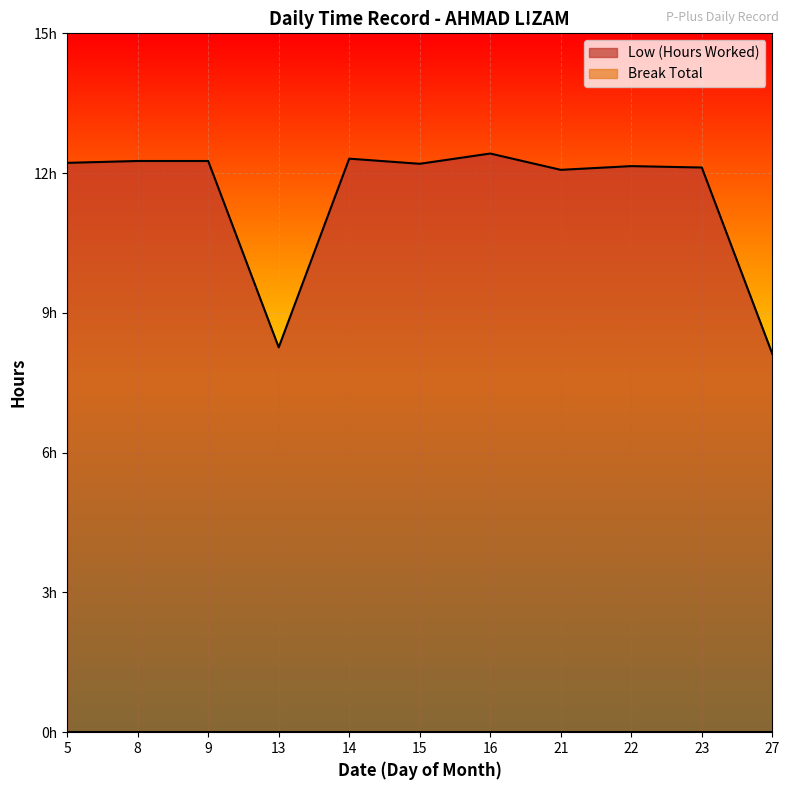

At which label is the value closest to 10?

13